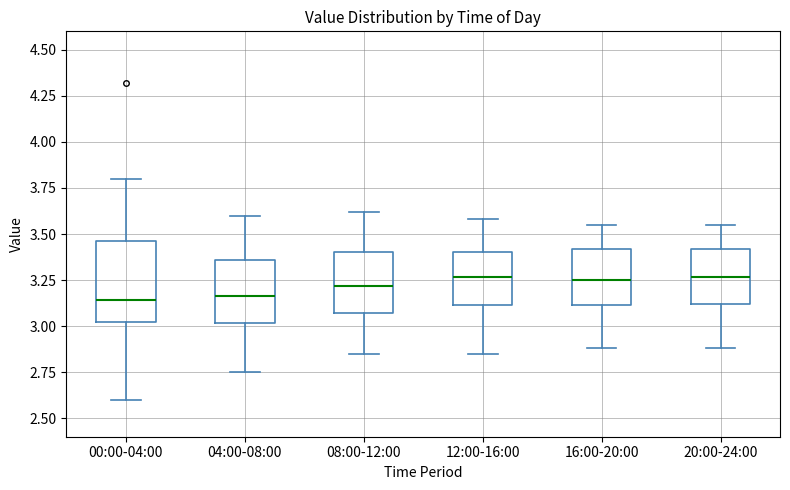

Which box is the tallest, from its lower edge to its upper edge?

00:00-04:00